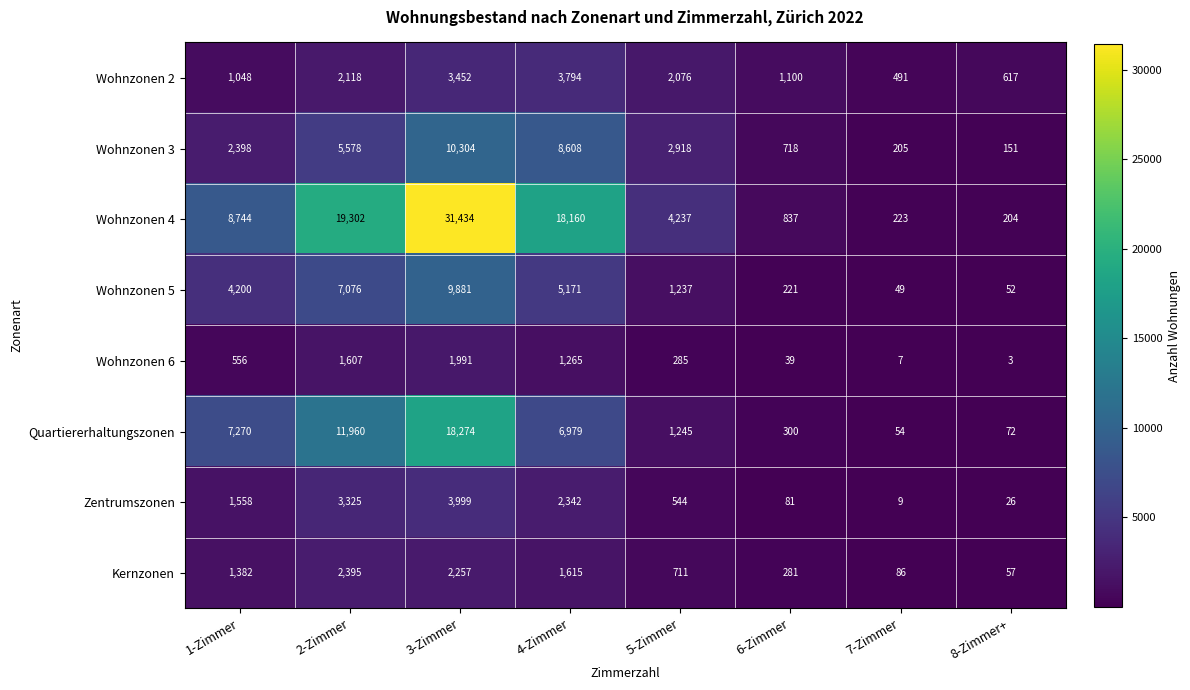

What is the smallest value displayed?

3